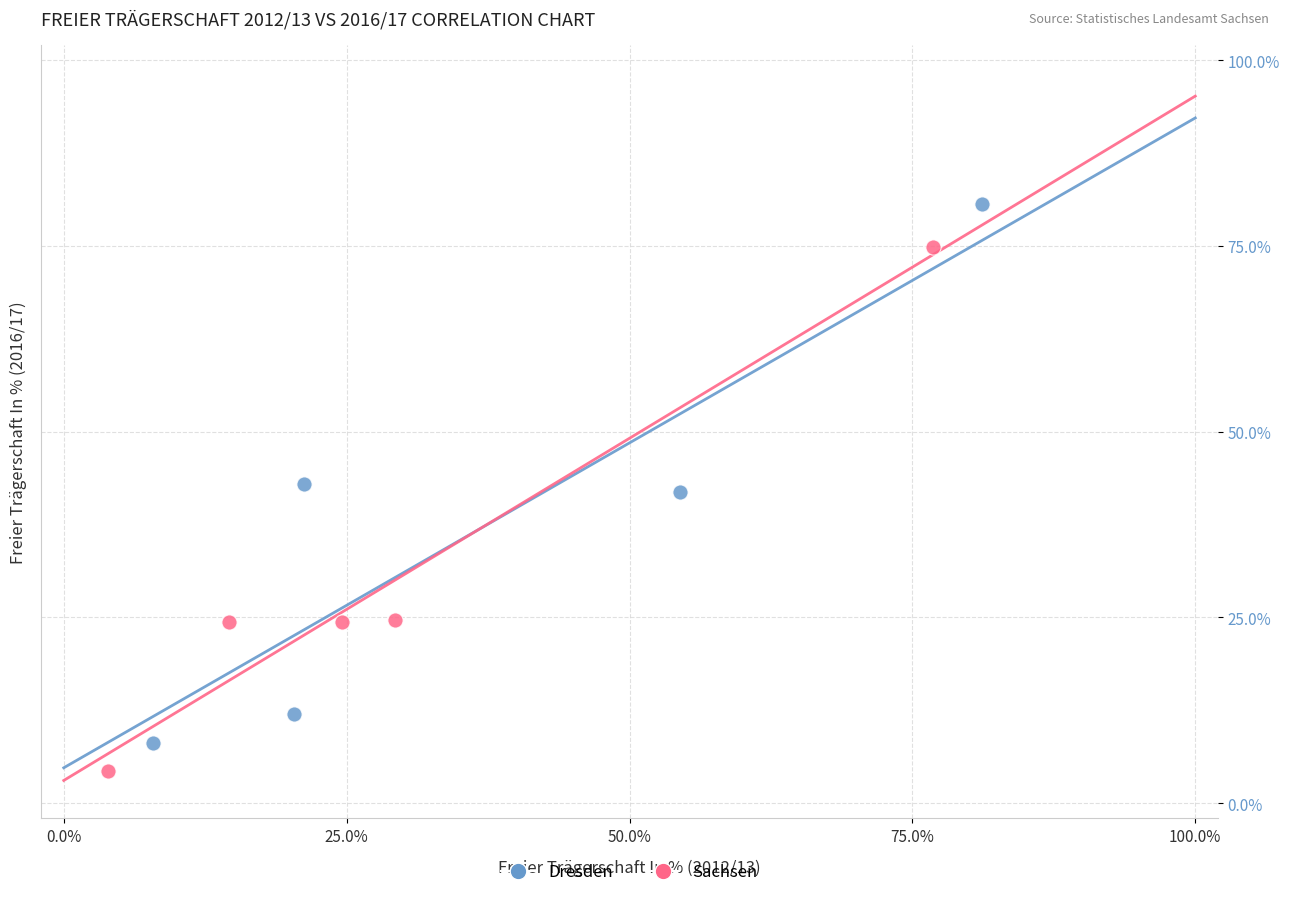

Which series has the largest Y range (max minus min)?

Dresden